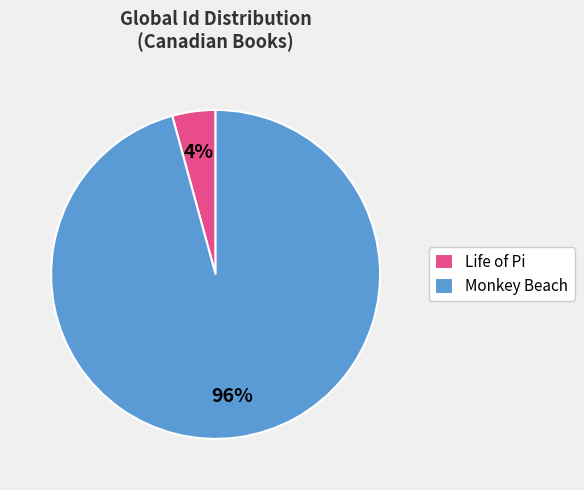

How many slices are in this pie chart?

2